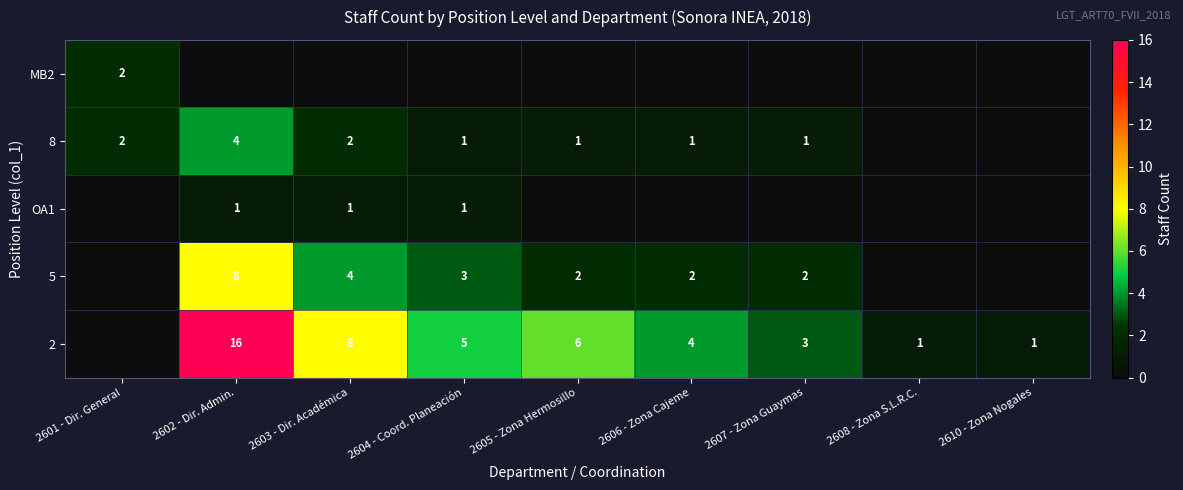

The value of 5 at 2603 - Dir. Académica is 4. True or false?

True